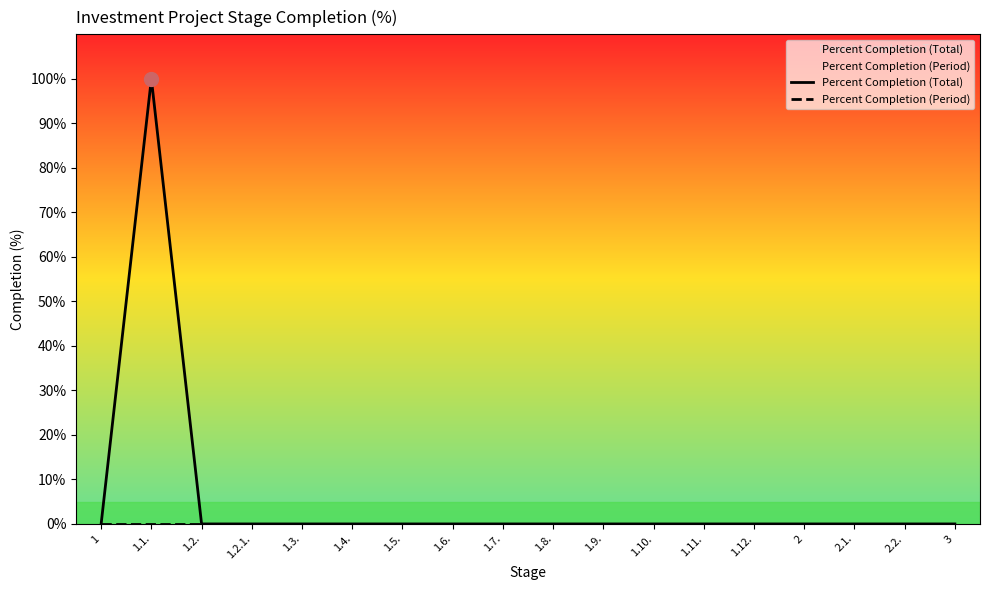

At which category is the sum across all series the highest?

1.1.